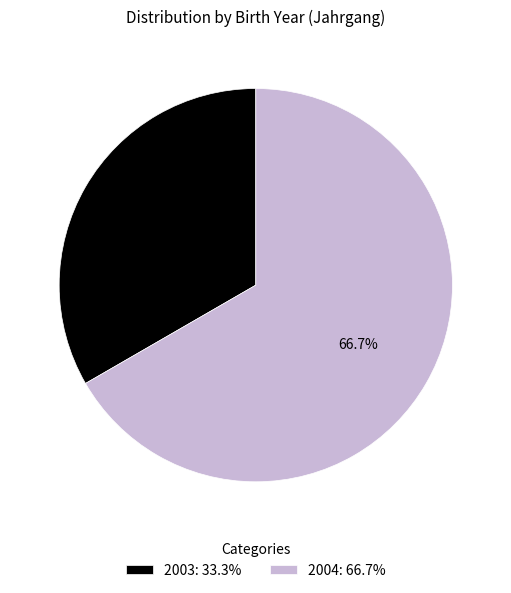

Between 2003 and 2004, which is larger?

2004